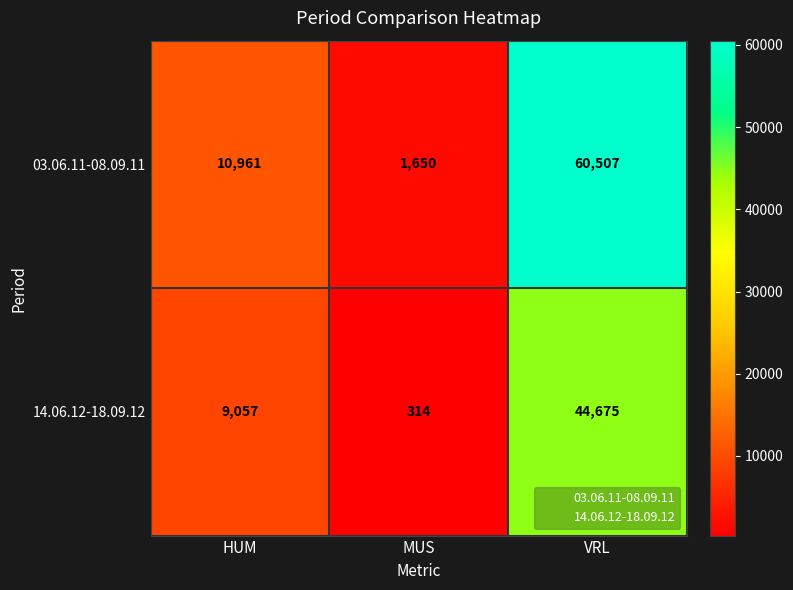

At which label is 03.06.11-08.09.11 closest to 31078?

HUM